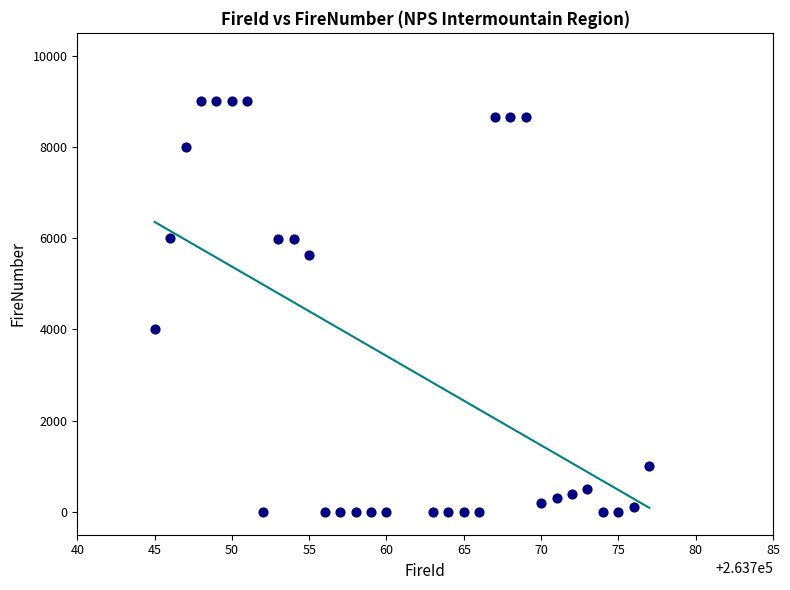

What Y value in the scatter plot is closest to 4502?

4001